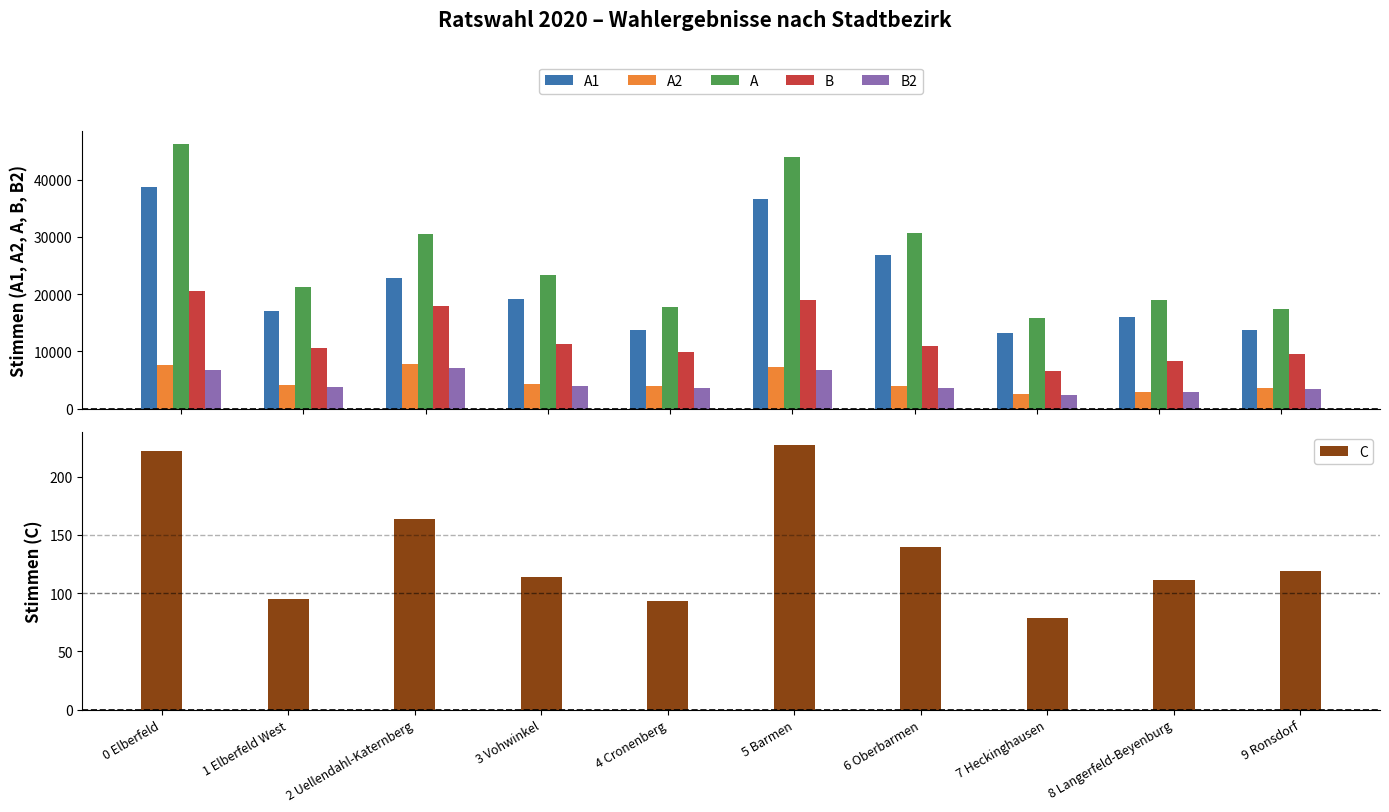

Which series has the largest total across all categories?

A